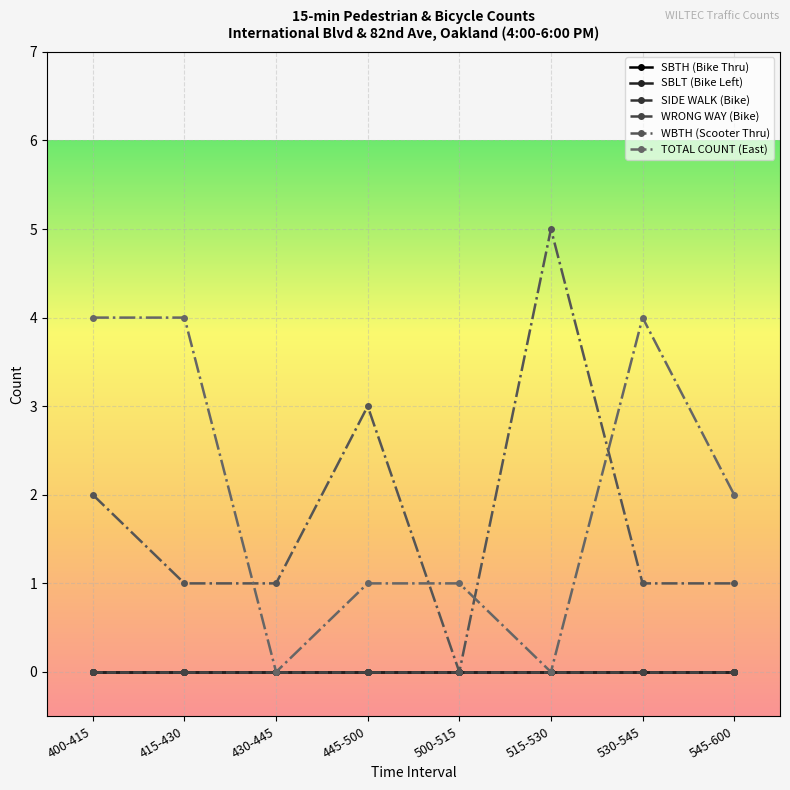

In TOTAL COUNT (East), how many points are lower than both neighbors (excluding endpoints)?

2